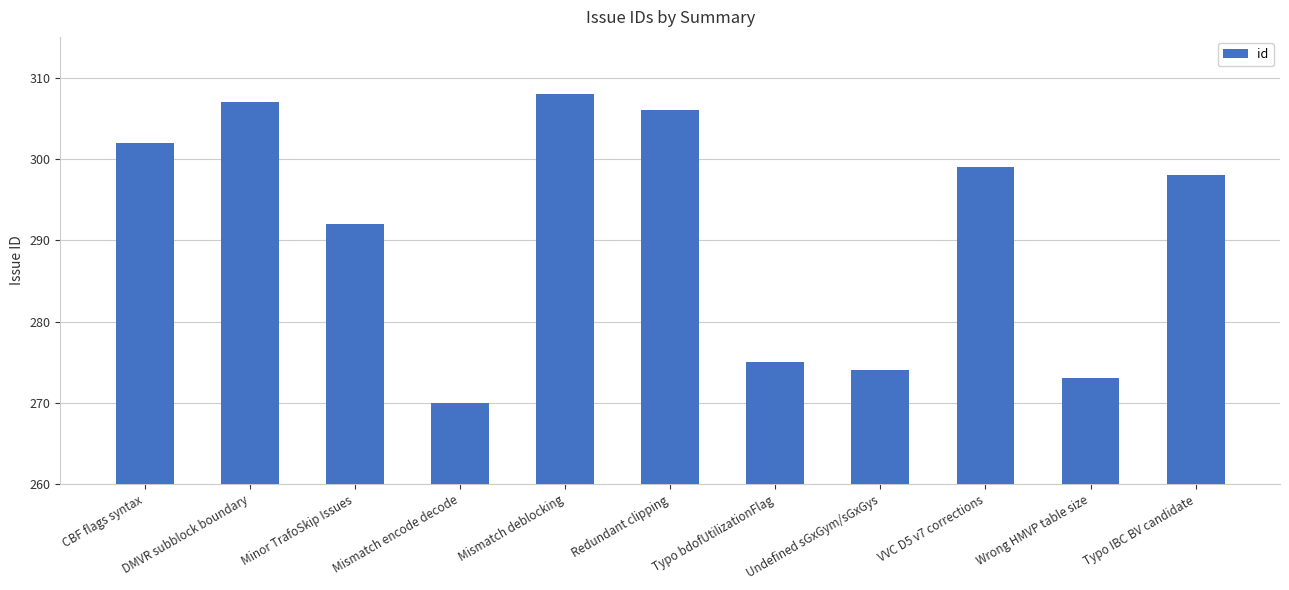

Are the bars horizontal?

No